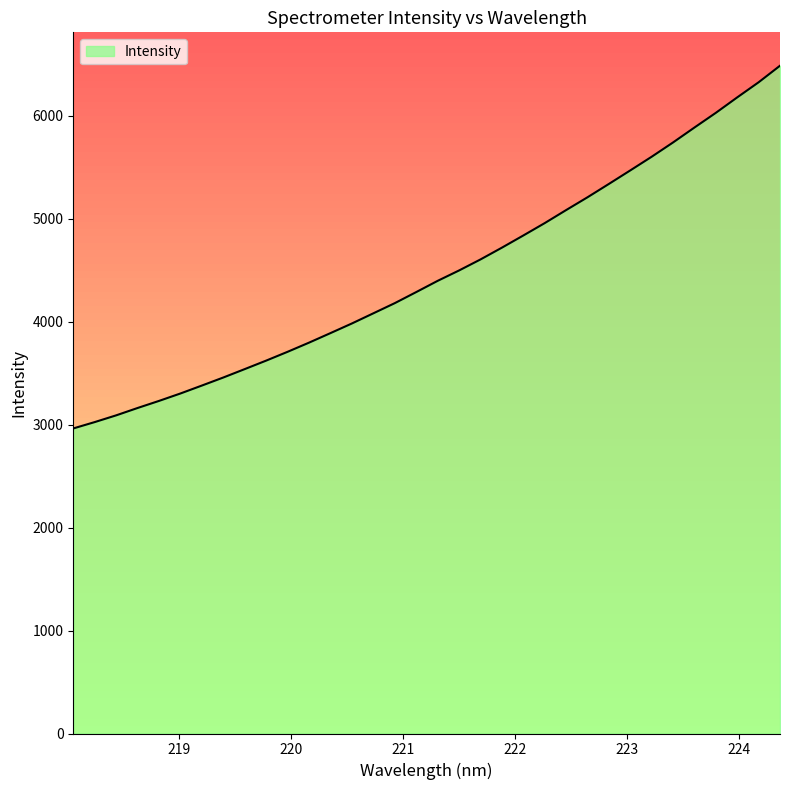

What is the lowest value of the Intensity series?

2962.4